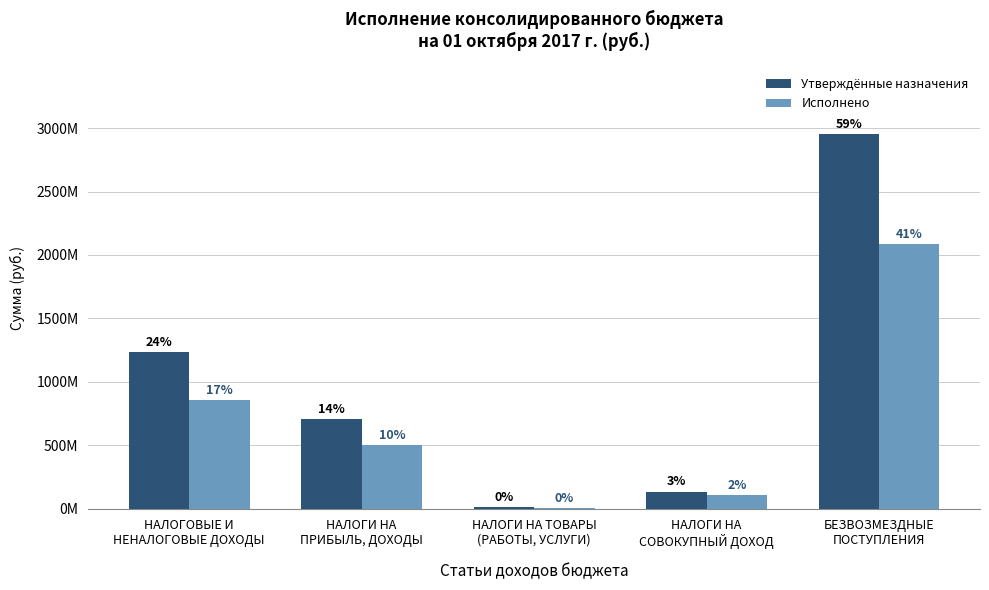

What is the highest value of the Исполнено series?

2087463674.0